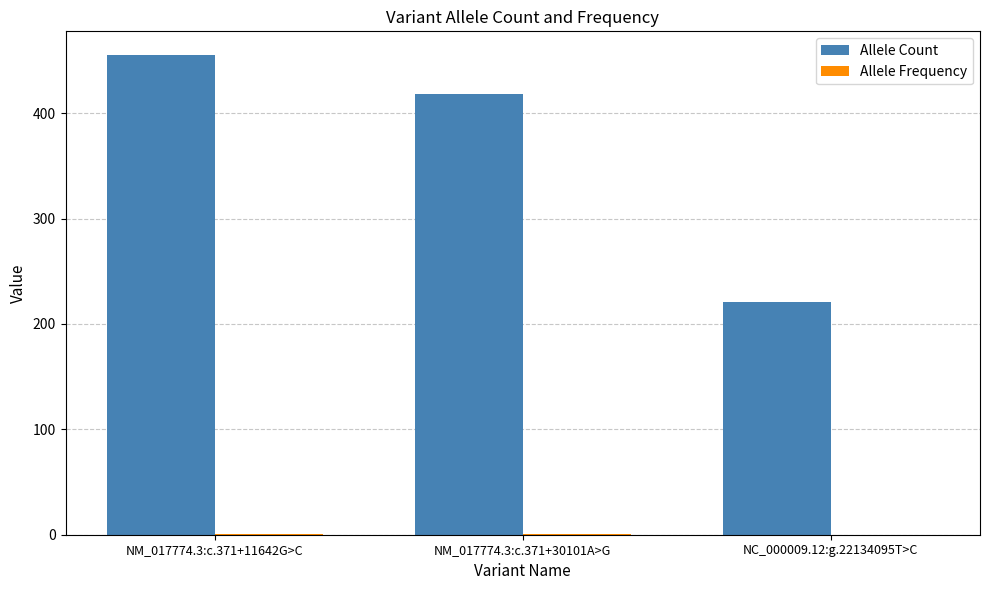

How many groups of bars are there?

3